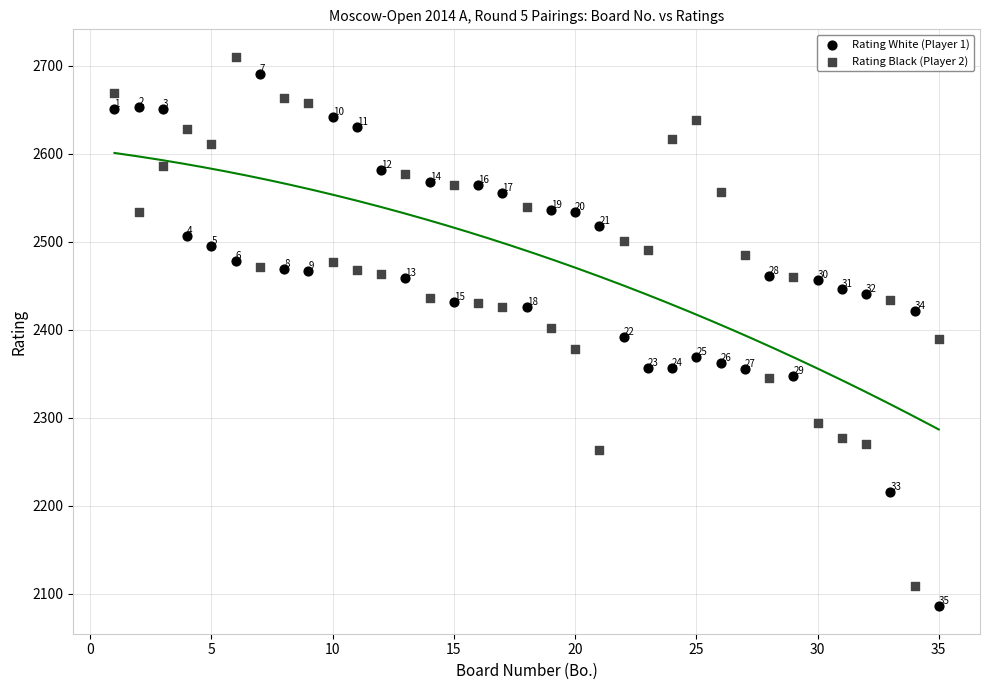

What are all the series names shown in the legend?

Rating White (Player 1), Rating Black (Player 2)